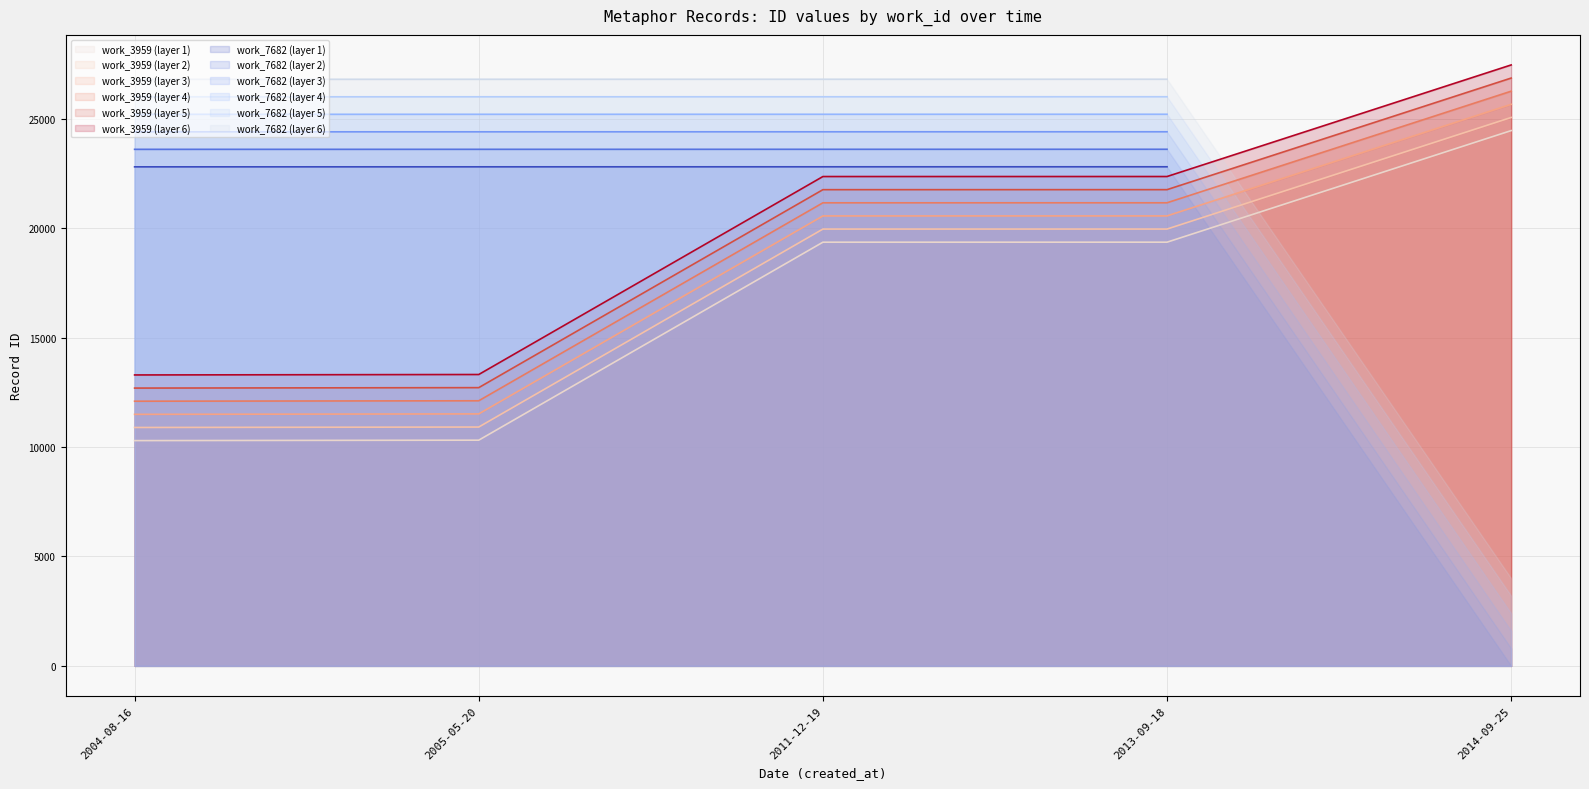

The value at 2014-09-25 is 24456. True or false?

True